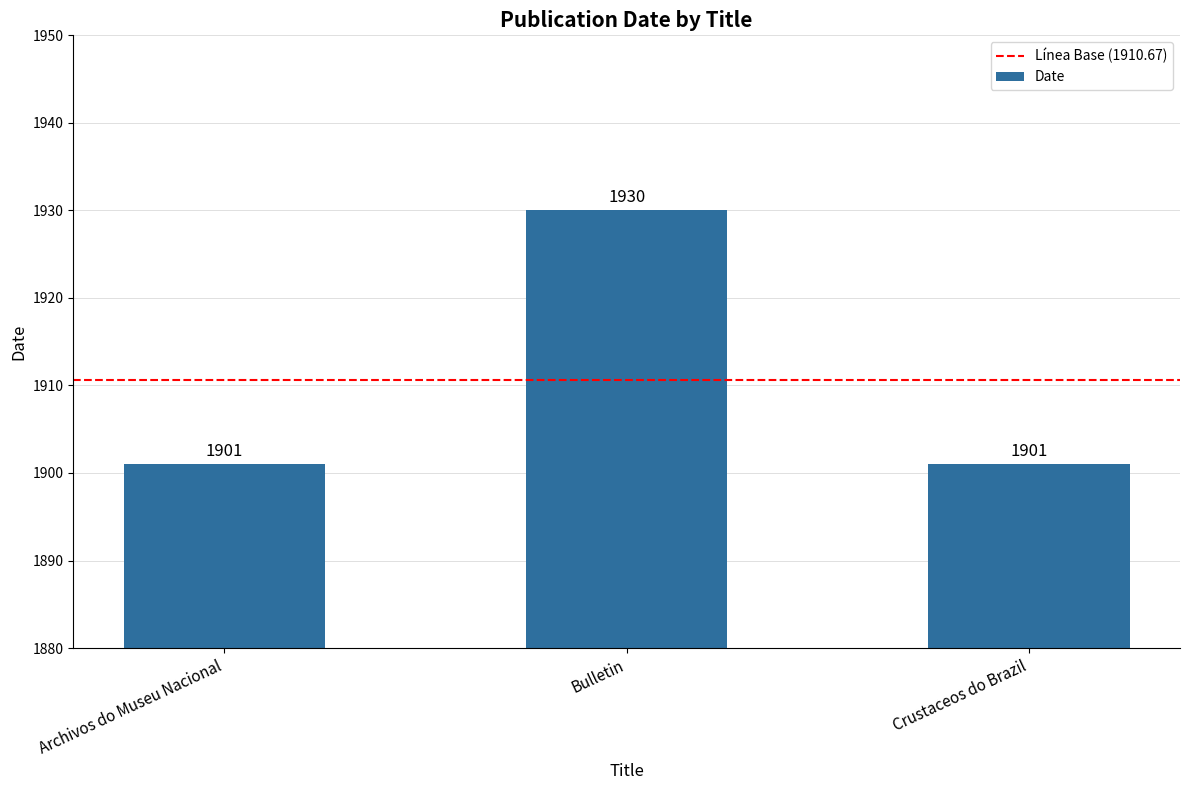

How many values exceed 1901?

1